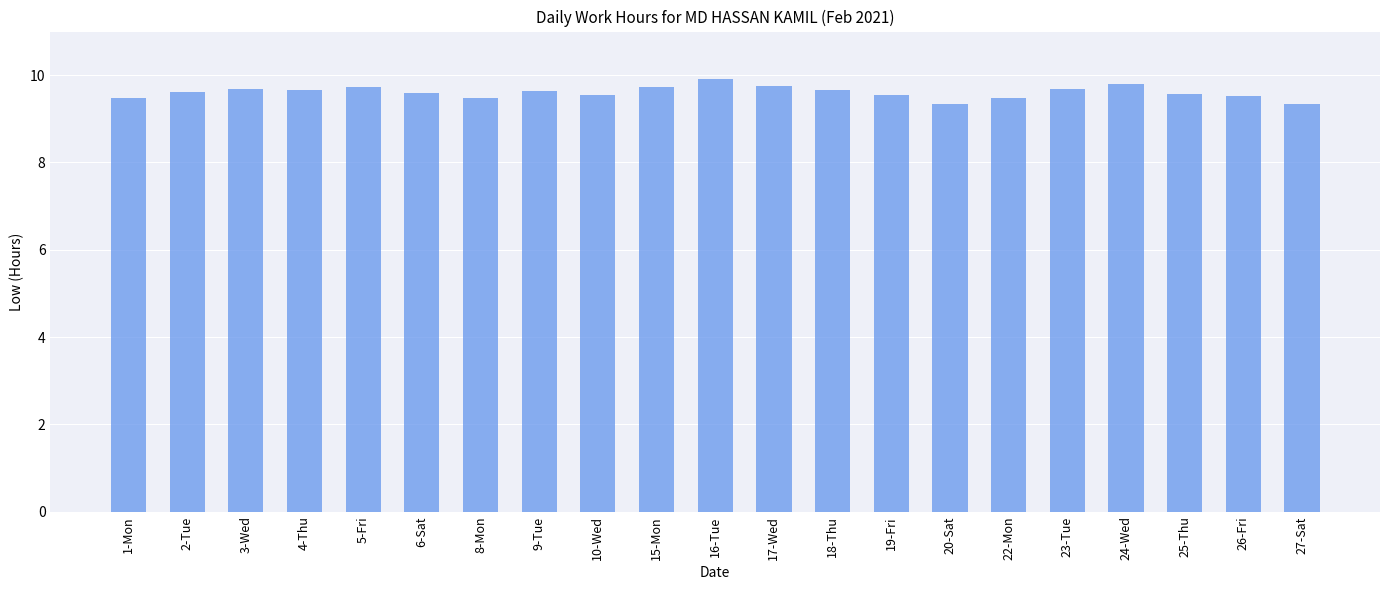

Approximately how many times larger is the value at 8-Mon compared to 15-Mon?

1.0